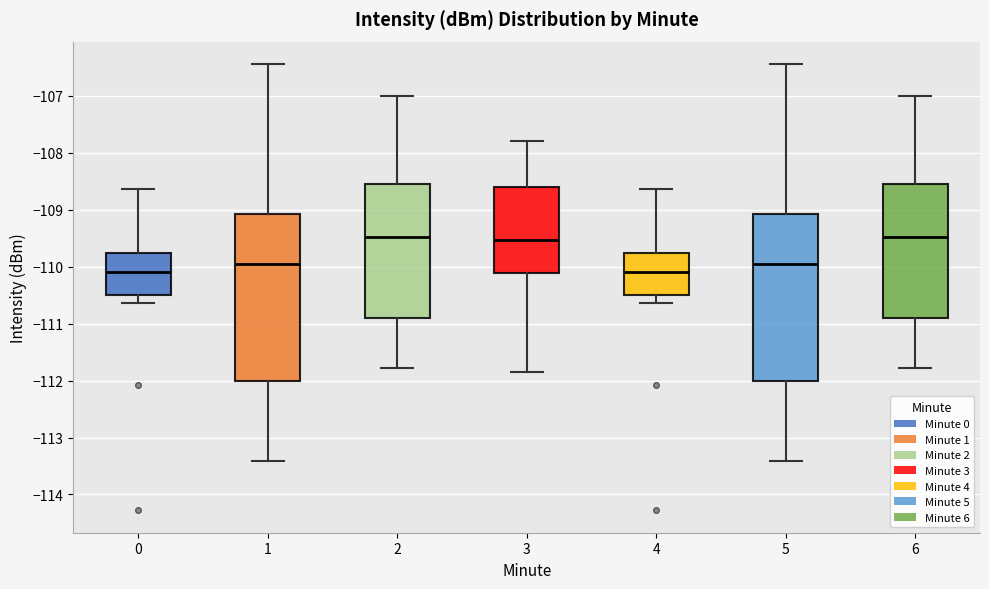

Reading left to right, read every box against the y-axis: the position of its median line, the range the box covers, and the ends of its whiskers. The values are not printed on the chart, so give them approximately, as read against the axis.

0: median -110.1, box -110.5 to -109.8, whiskers -110.6 to -108.6
1: median -110.0, box -112.0 to -109.1, whiskers -113.4 to -106.4
2: median -109.5, box -110.9 to -108.5, whiskers -111.8 to -107.0
3: median -109.5, box -110.1 to -108.6, whiskers -111.8 to -107.8
4: median -110.1, box -110.5 to -109.8, whiskers -110.6 to -108.6
5: median -110.0, box -112.0 to -109.1, whiskers -113.4 to -106.4
6: median -109.5, box -110.9 to -108.5, whiskers -111.8 to -107.0